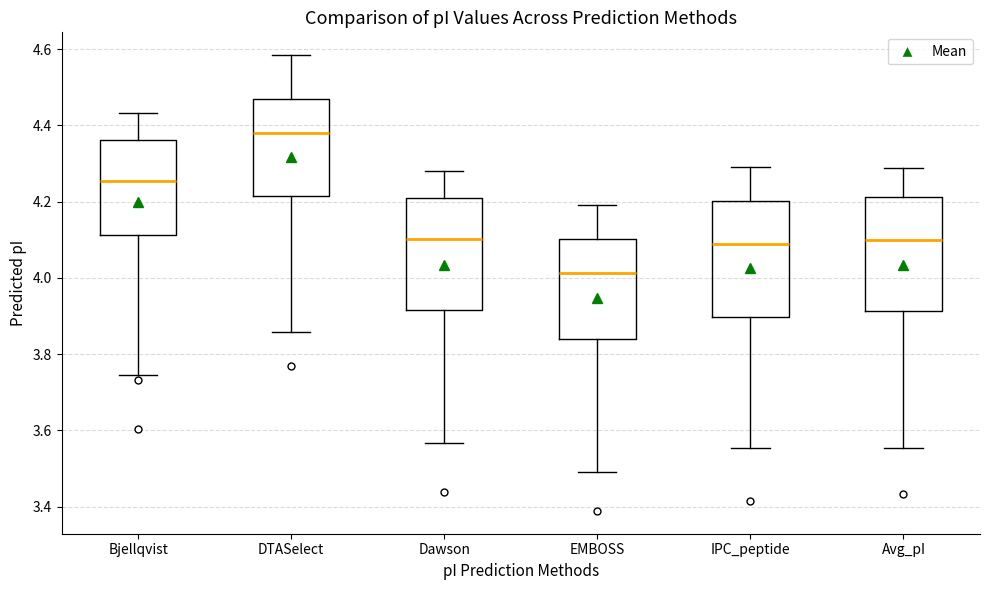

Which box has the lowest median line?

EMBOSS